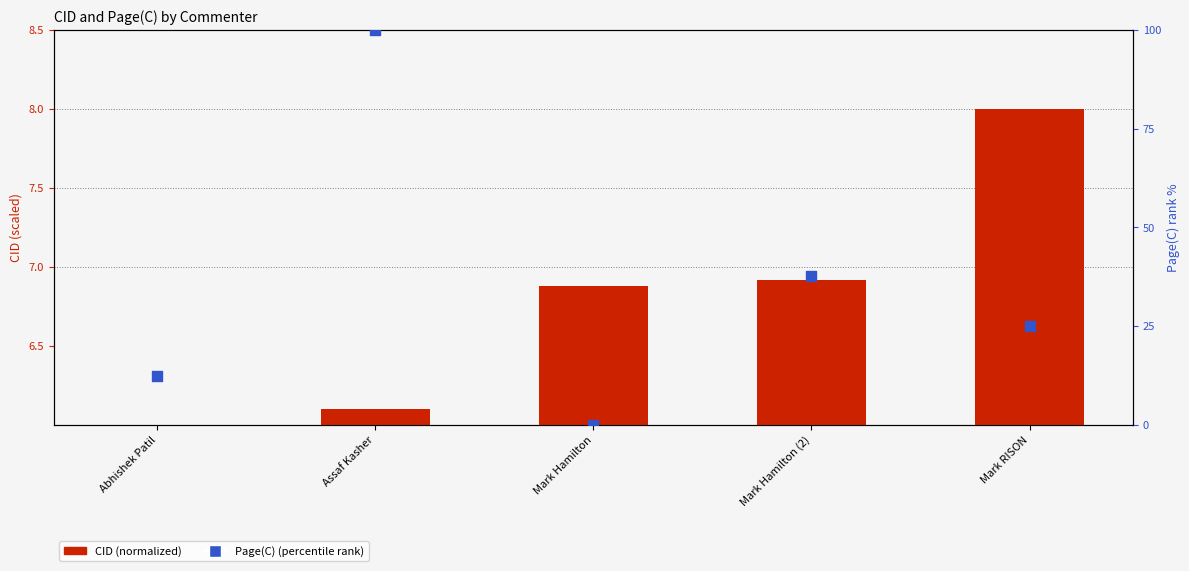

What is the total value across all series at Mark Hamilton (2)?

44.7